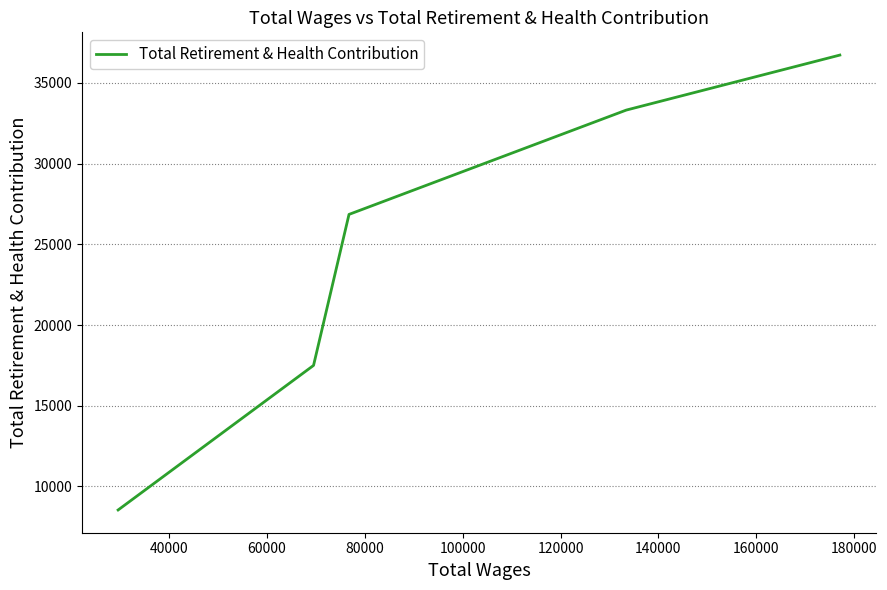

Count the number of data series in this chart.

1